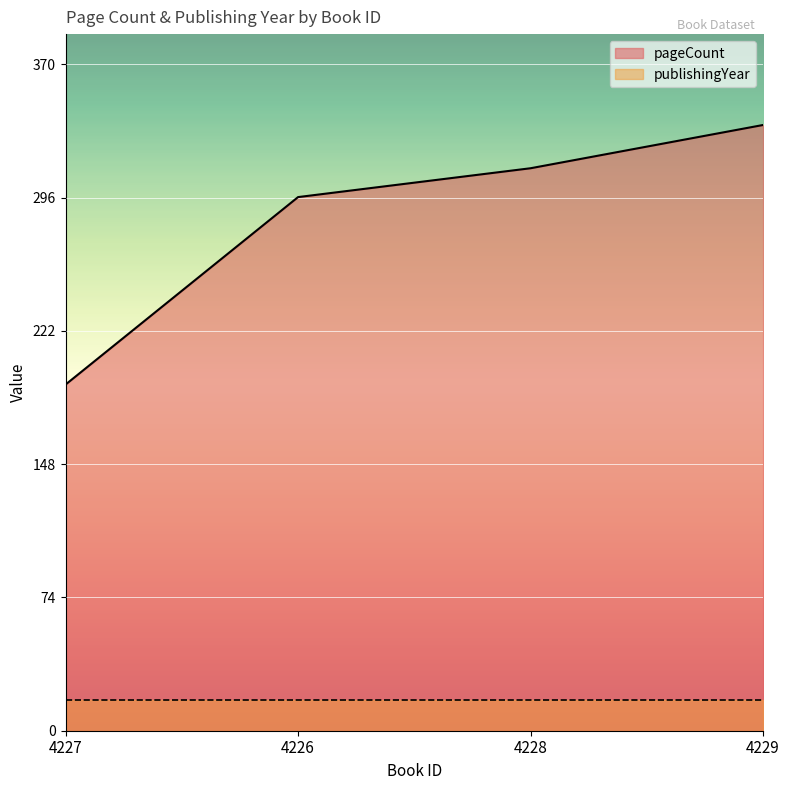

True or false: the data has more than 2 interior local peaks.

False